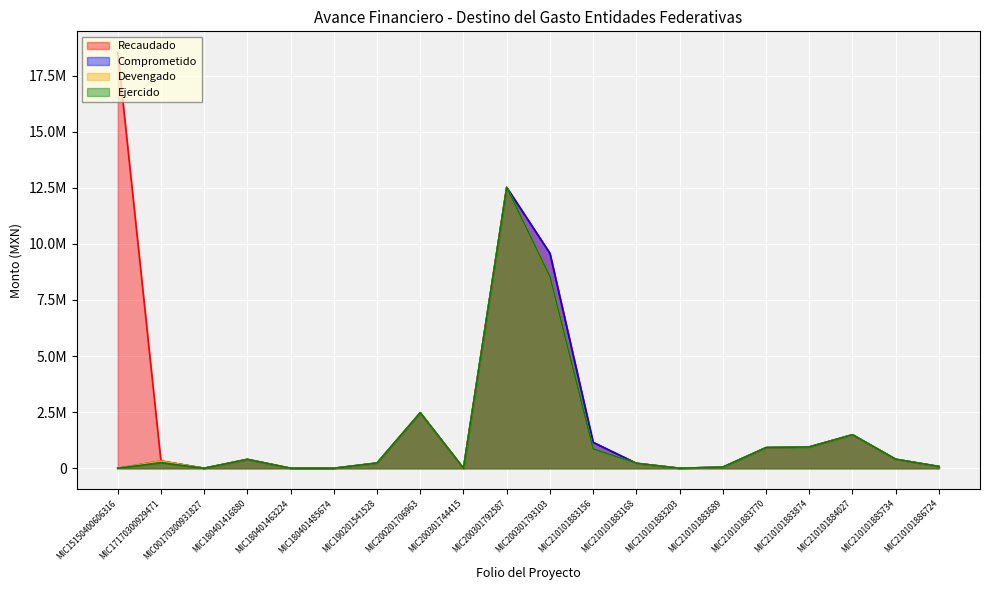

Which series has the largest total across all categories?

Recaudado